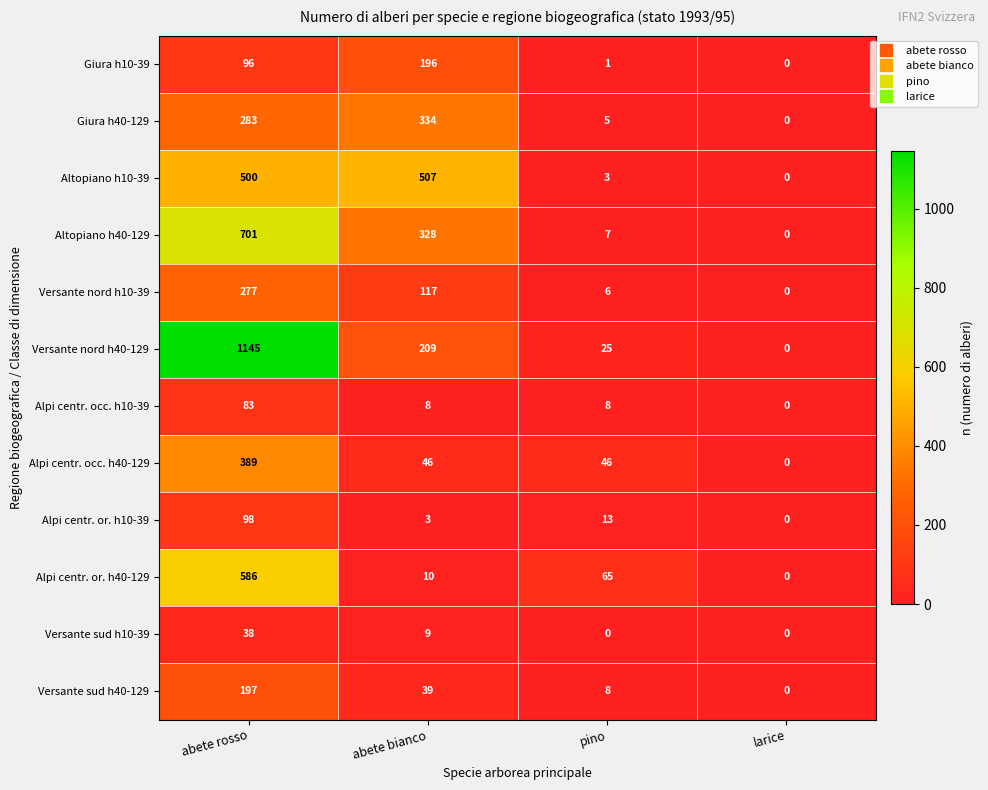

At which label does Alpi centr. or. h10-39 first exceed 13?

abete rosso